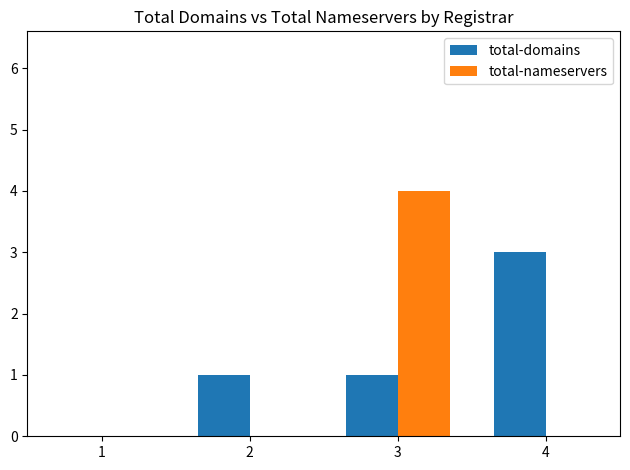

Are the bars grouped side by side (vs. stacked)?

Yes